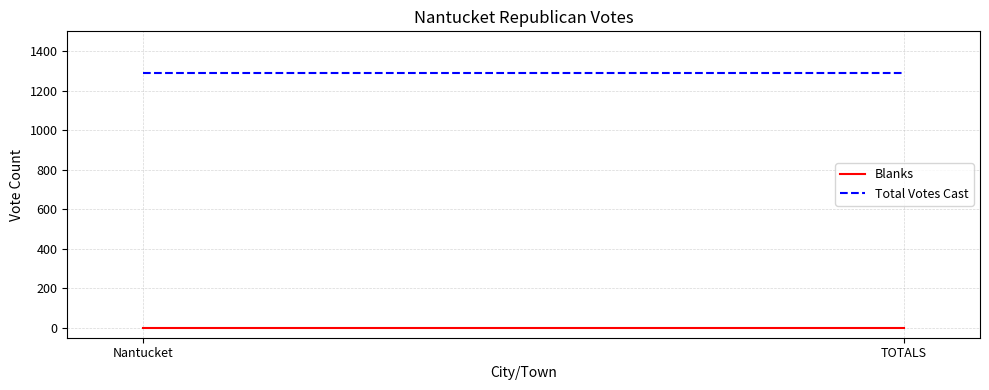

At which category is the sum across all series the highest?

Nantucket